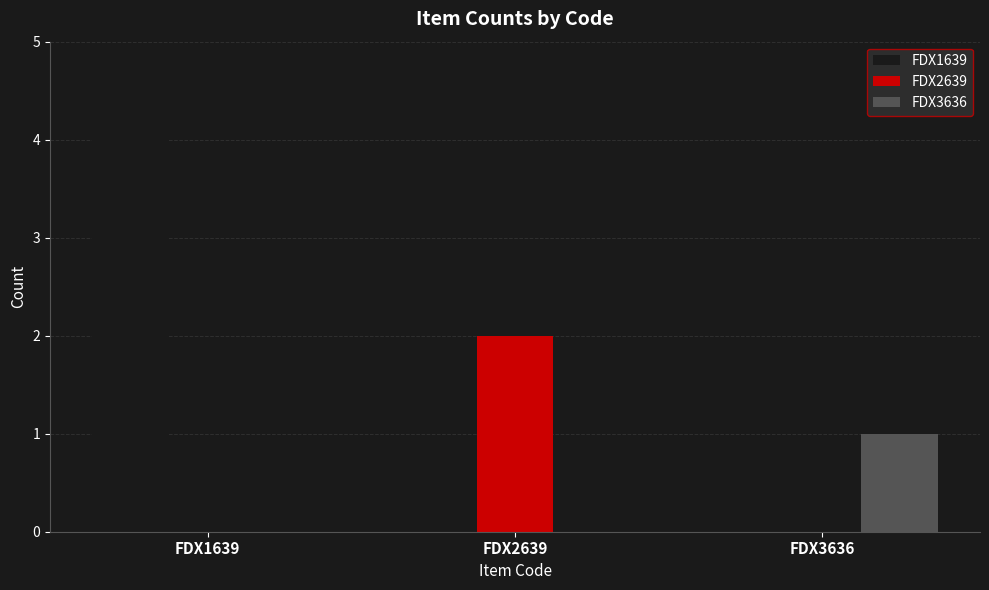

Which series has the largest range (max minus min)?

FDX1639